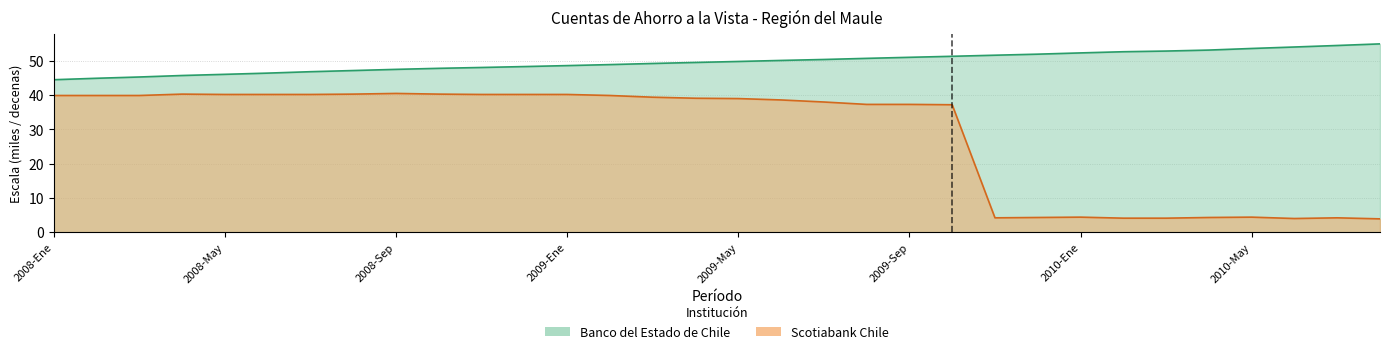

At which category does Scotiabank Chile reach its first local peak?

2008-Abr